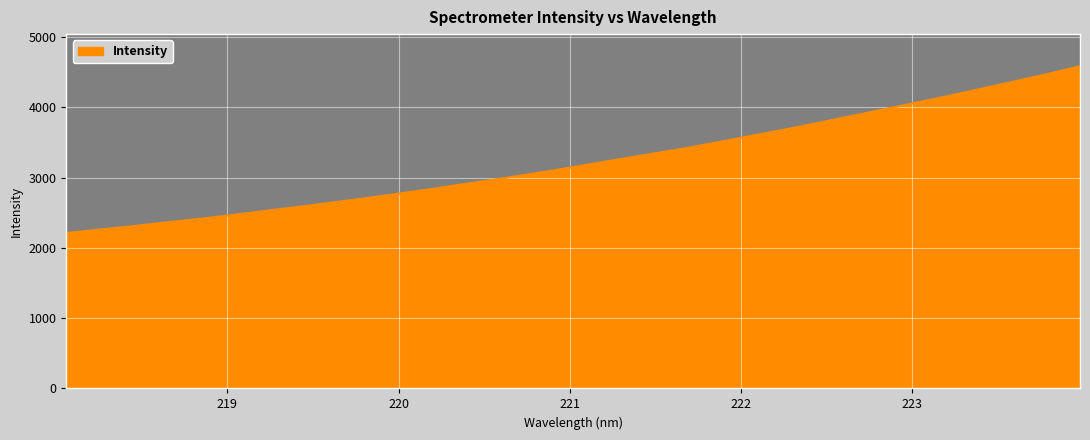

What is the maximum value shown in the chart?

4581.9